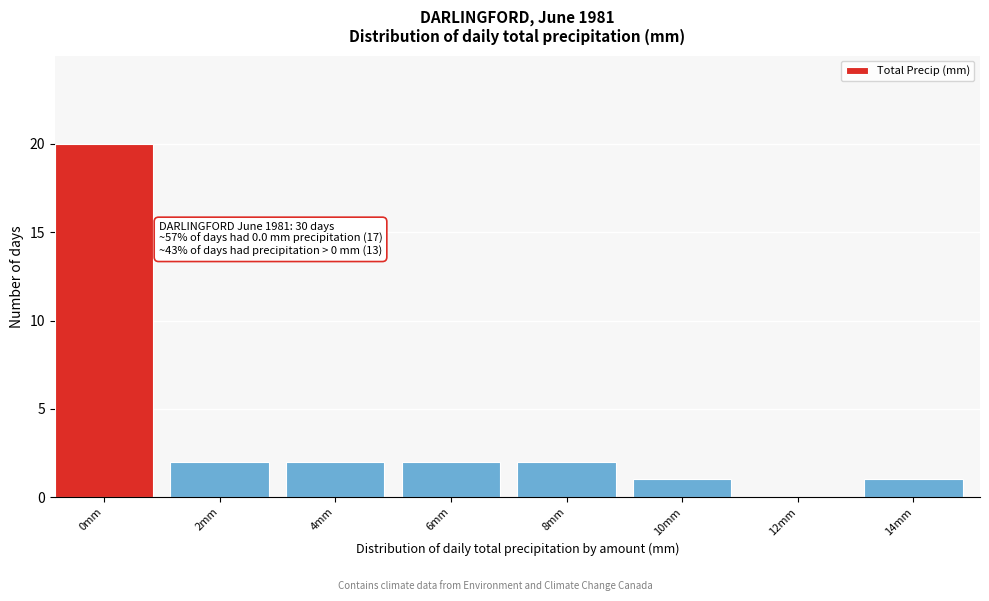

Reading left to right, transcribe all the data shown in this chart.

0mm=20	2mm=2	4mm=2	6mm=2	8mm=2	10mm=1	12mm=0	14mm=1